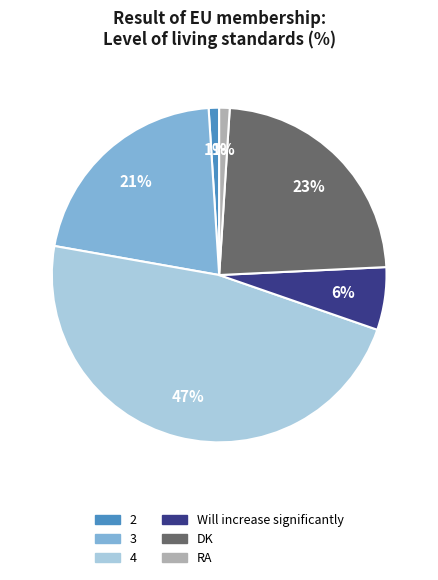

Is there any slice that represents more than half of the pie?

No